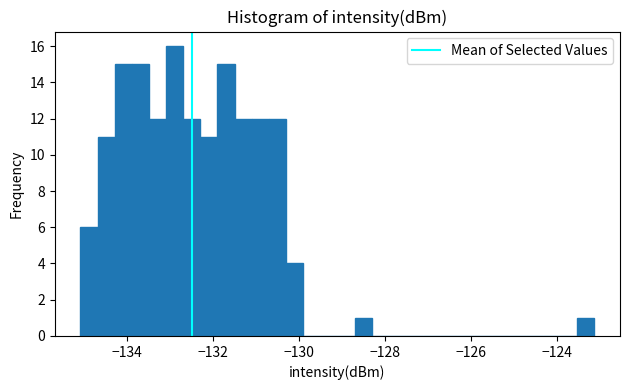

Read against the x-axis, roughly where is the centre of the tallest bar?

-132.8